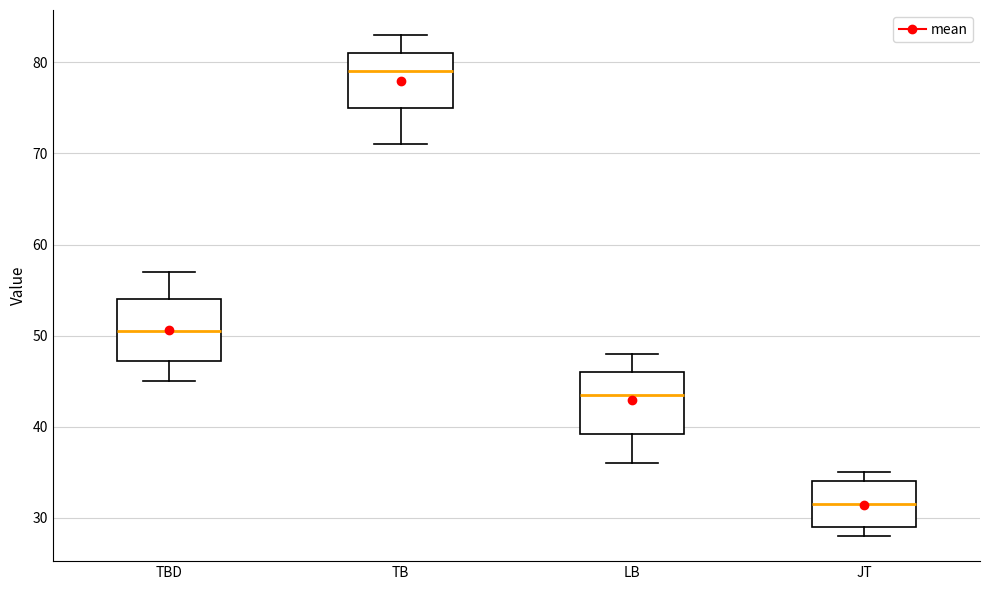

Which box has the highest median line?

TB